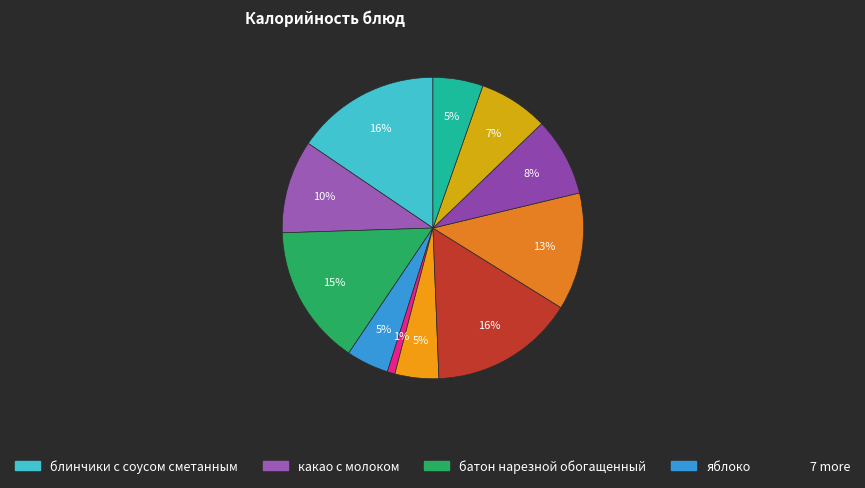

Which category has the biggest portion of the pie?

блинчики с соусом сметанным